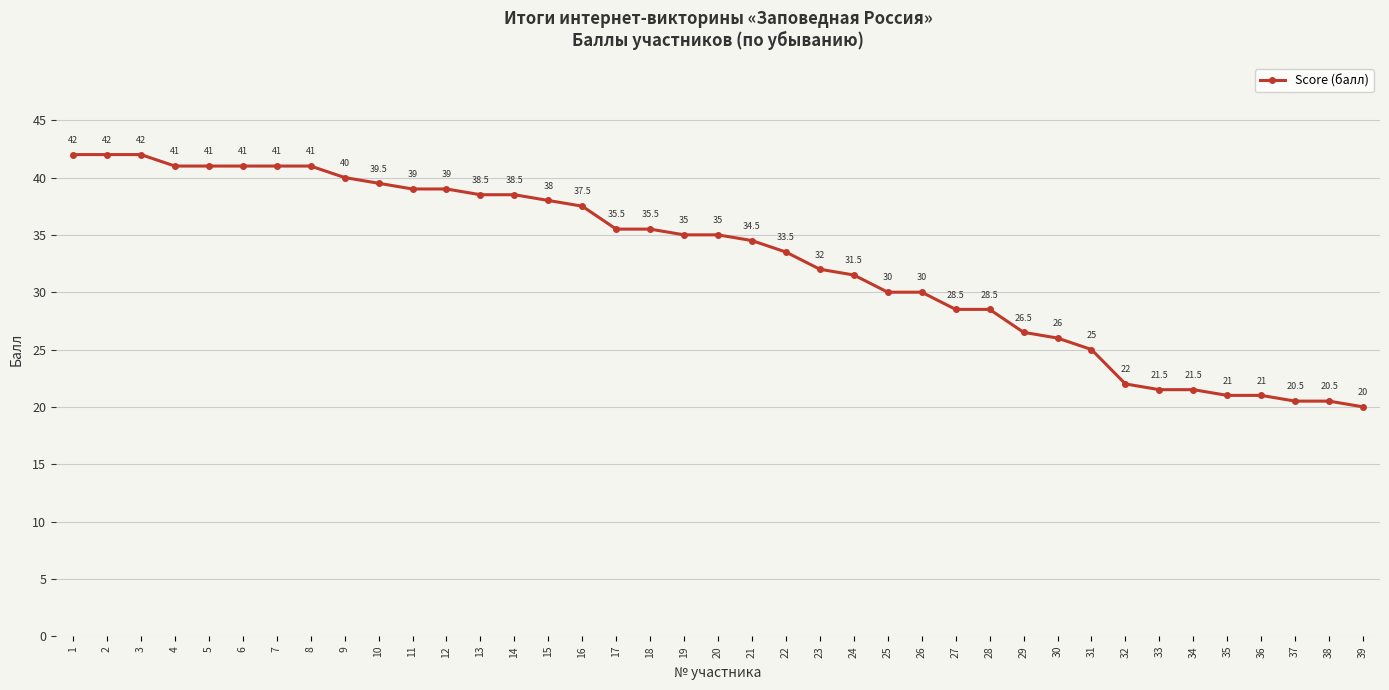

What is the sum of the values at 35 and 13?

59.5